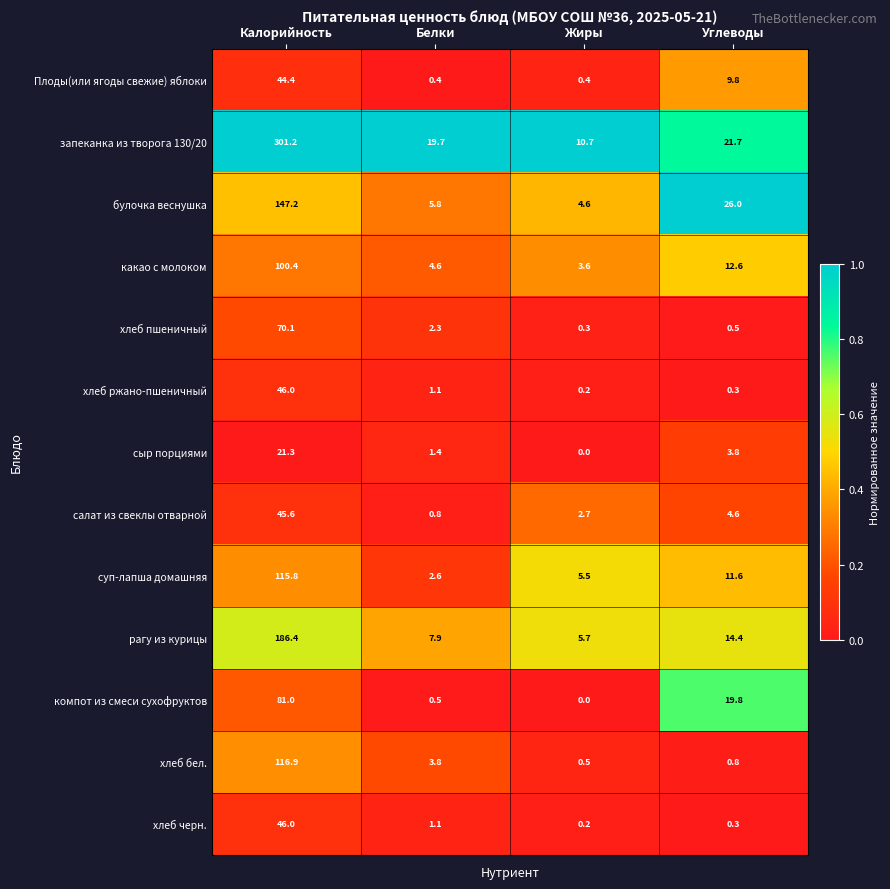

What is the average value of the хлеб ржано-пшеничный series?

11.9